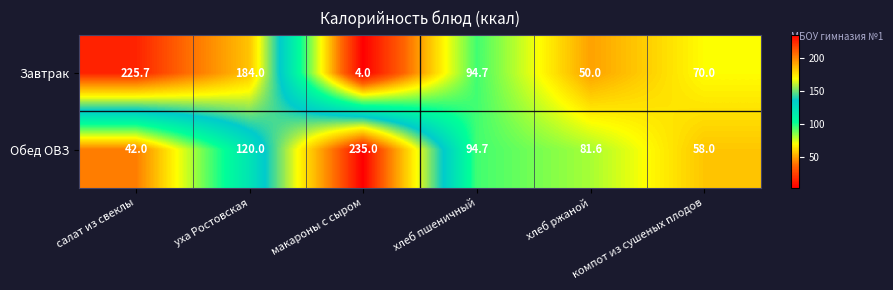

Is the value of Обед ОВЗ at компот из сушеных плодов greater than the value of Завтрак at хлеб пшеничный?

No